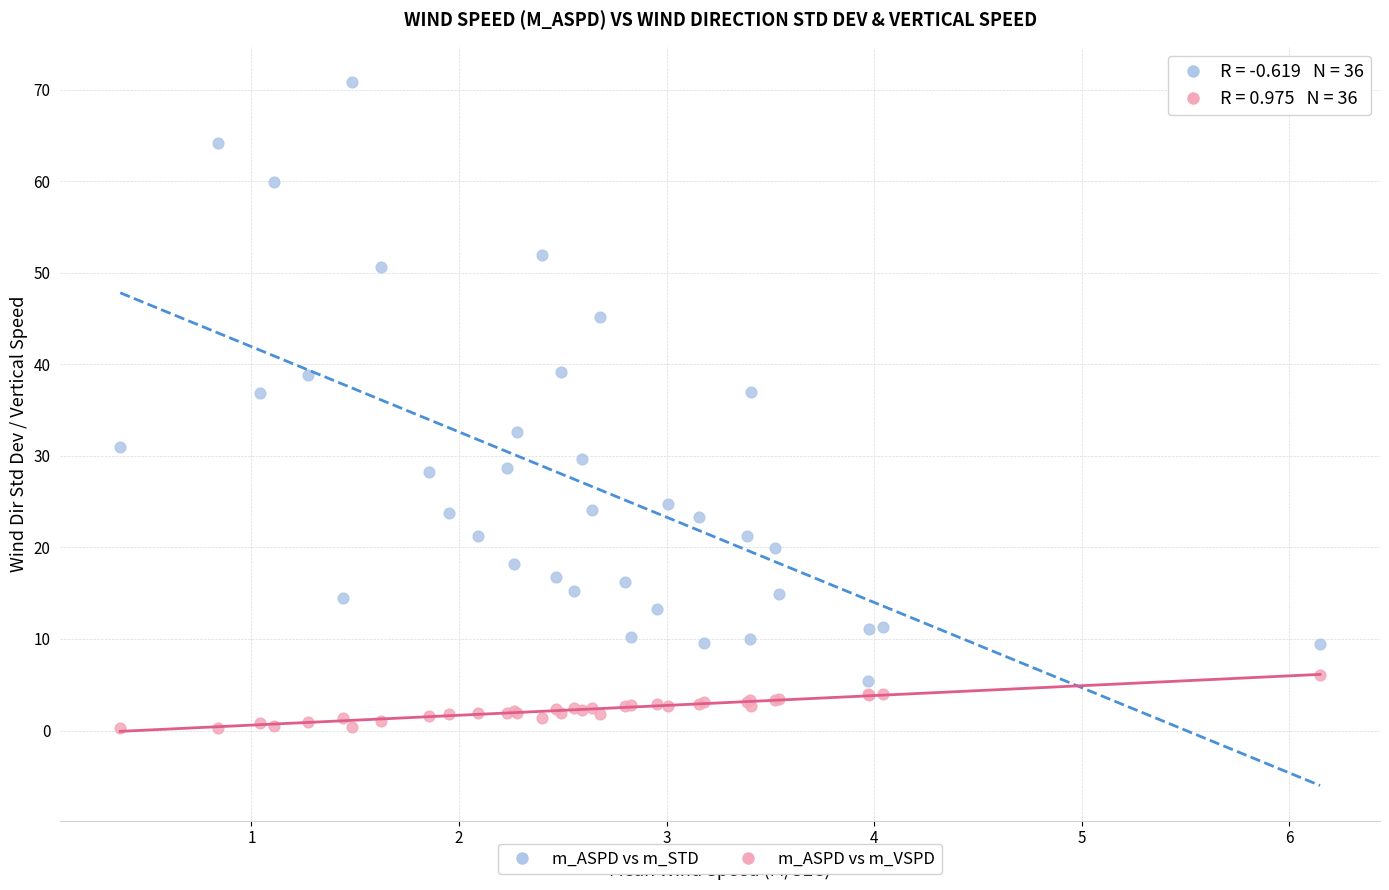

What is the X range (max minus min) for the scatter plot?

5.8